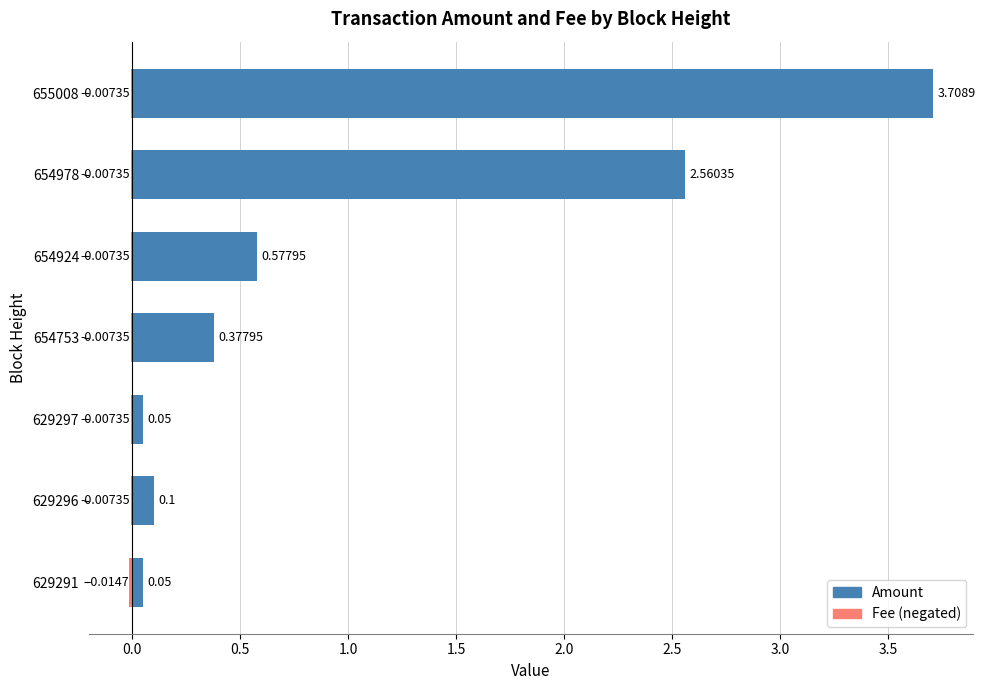

Which has a higher value, 629296 or 654978?

654978